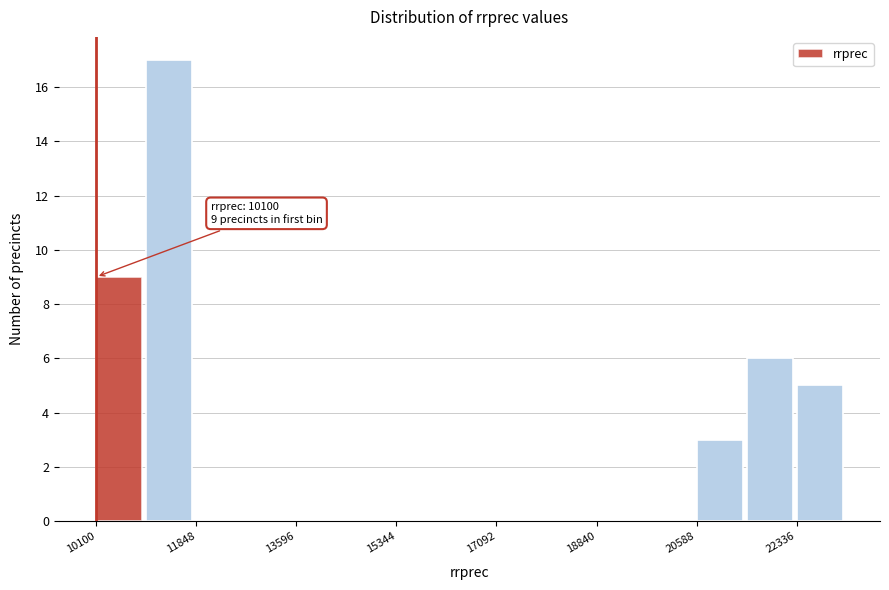

Which range on the x-axis has the tallest bar?

11000 to 11800